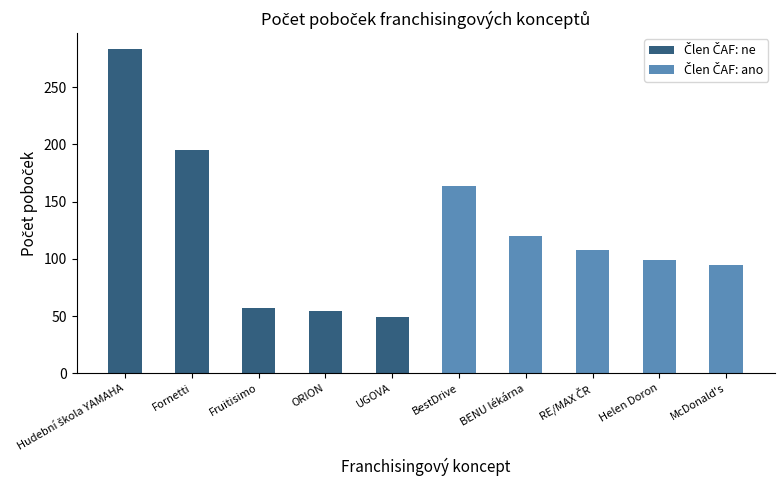

At which category is the sum across all series the highest?

Hudební škola YAMAHA